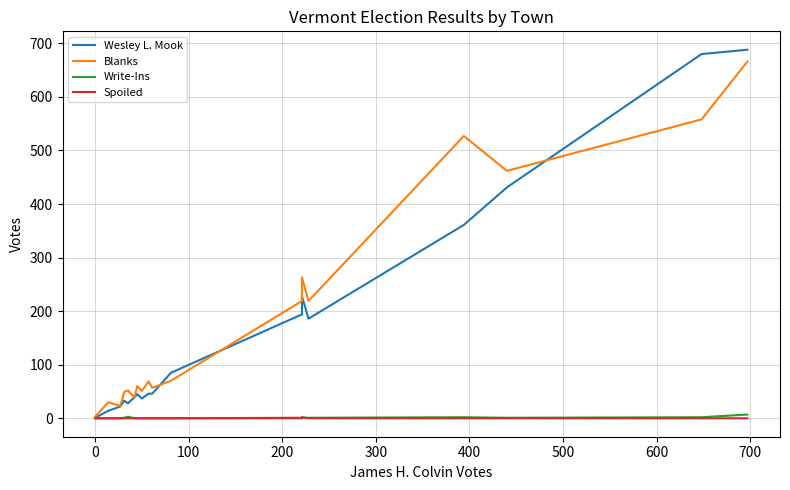

List the series in order of their peak value, highest first.

Wesley L. Mook, Blanks, Write-Ins, Spoiled